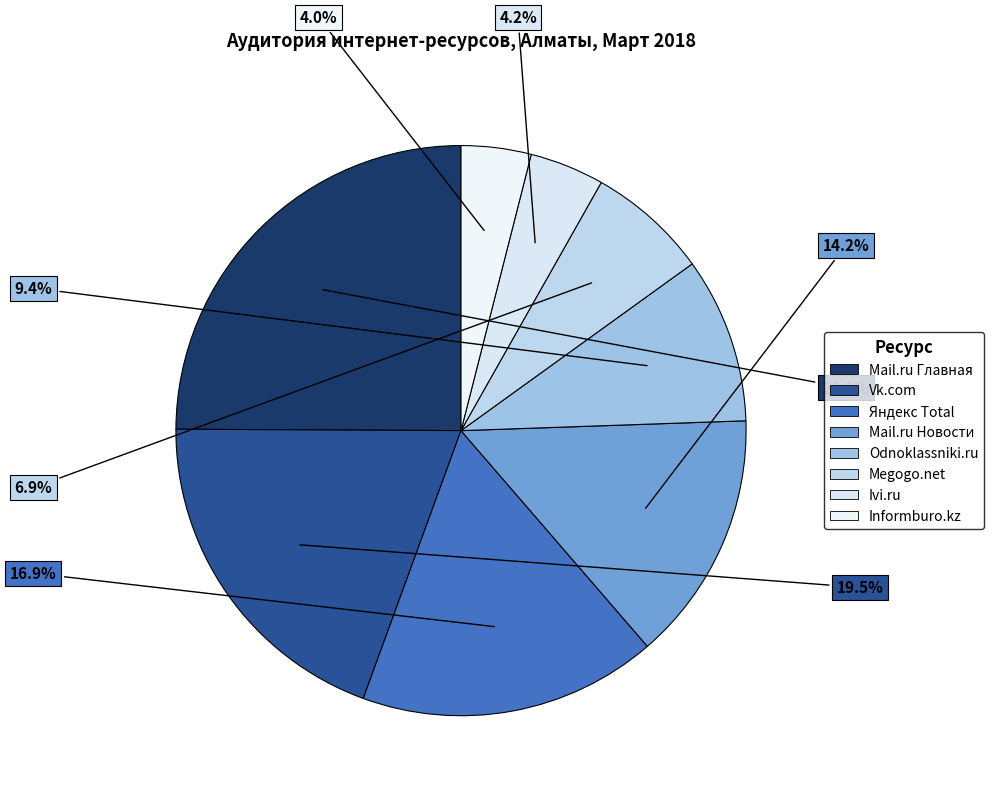

Which slice is the largest?

Mail.ru Главная